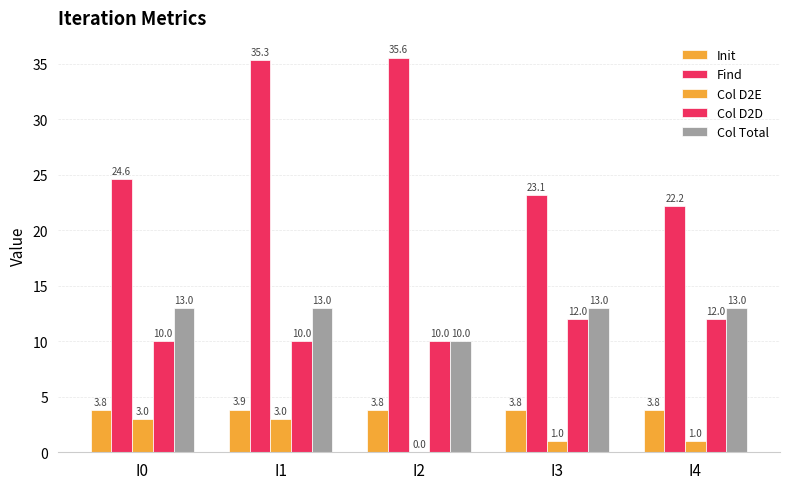

The Col D2D series shows 5.7 at I1. True or false?

False